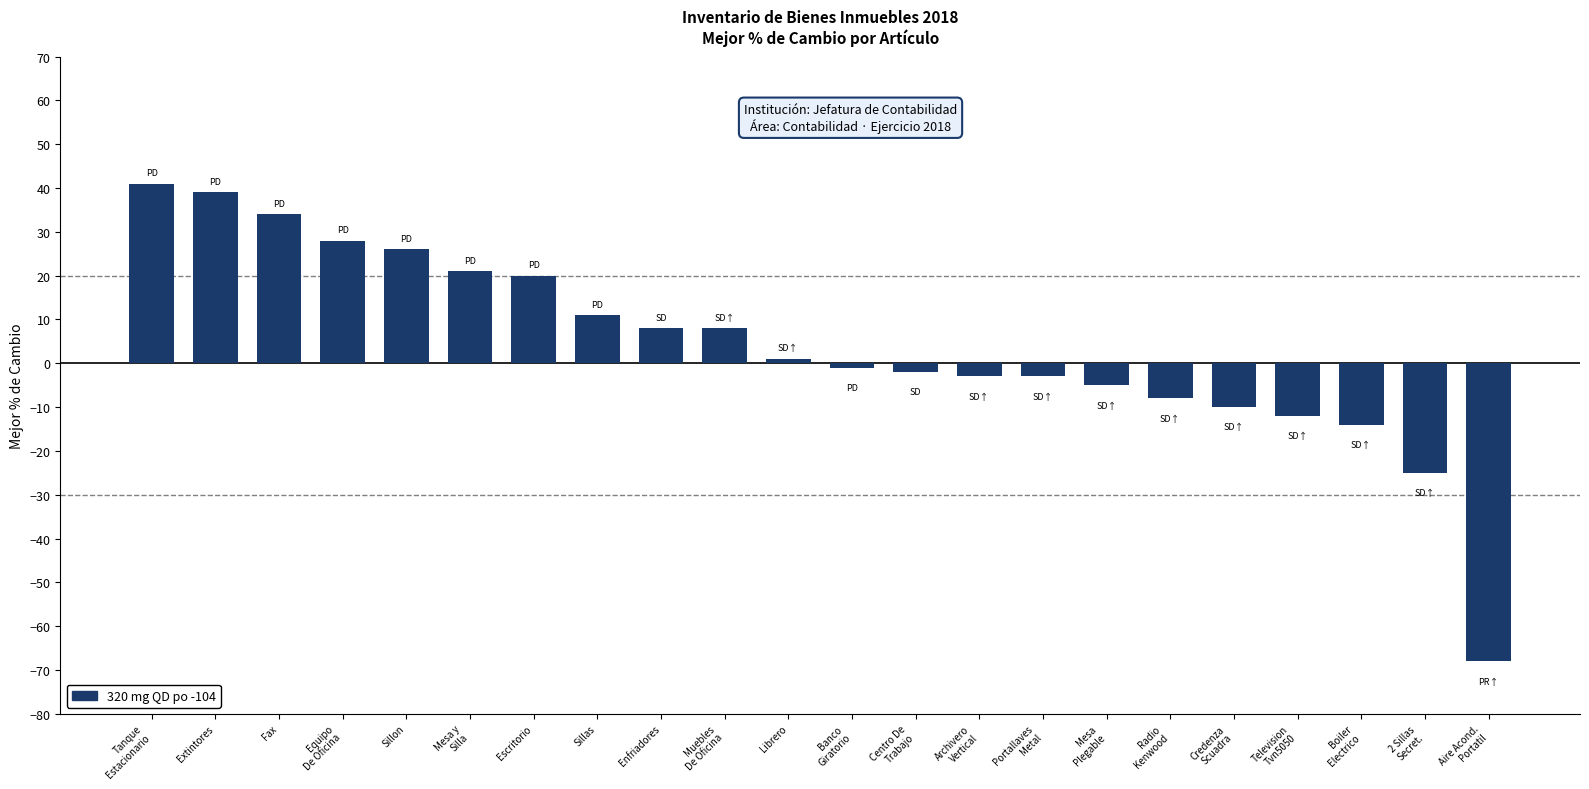

How many data points are less than 1?

11